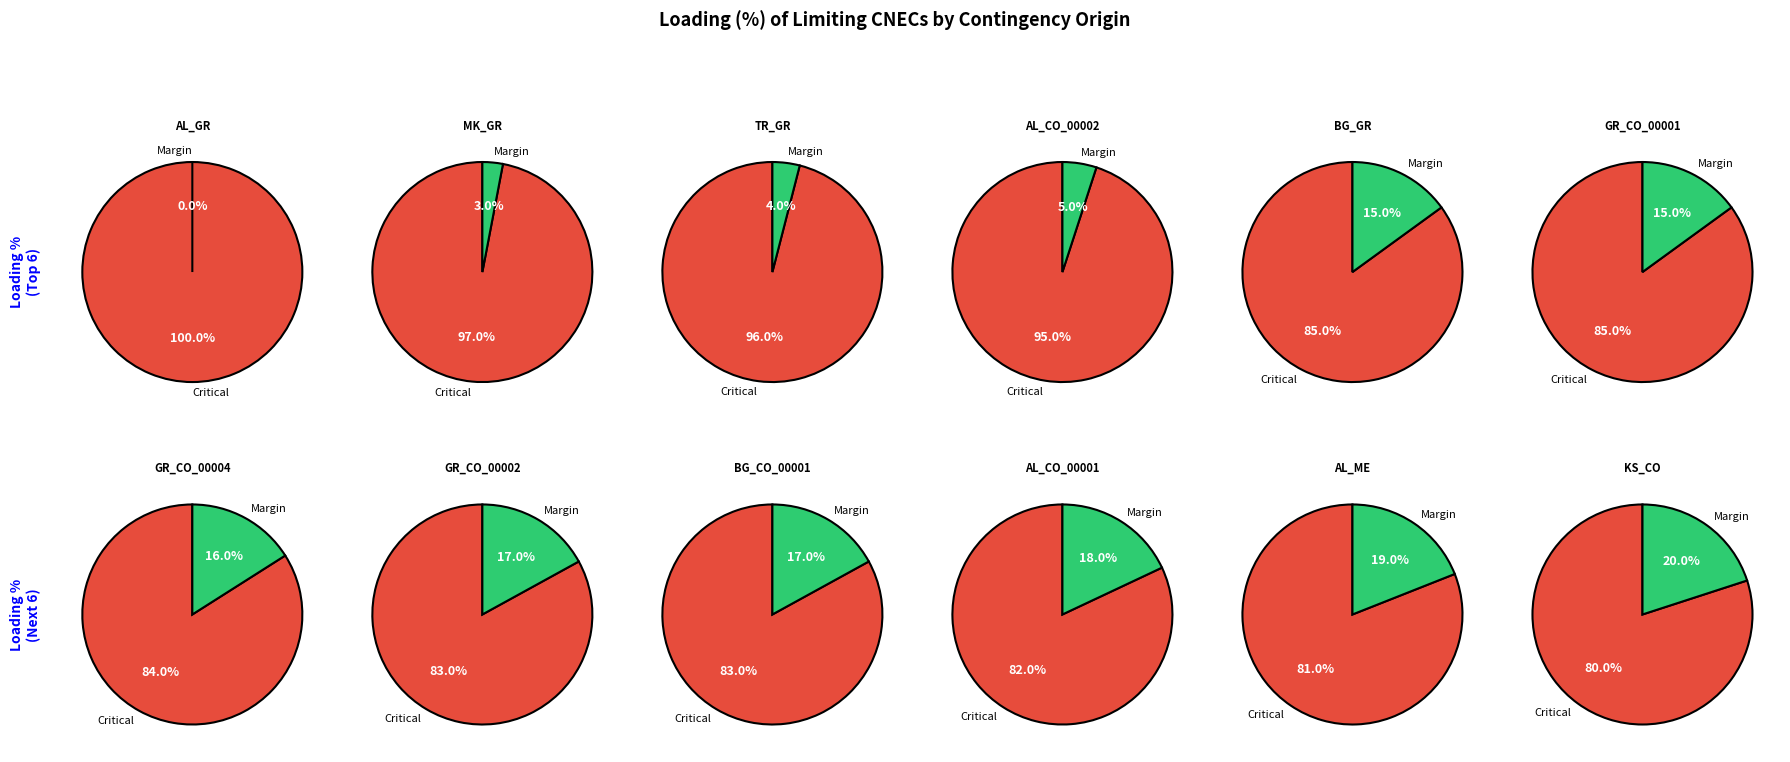

Count the number of slices in the pie.

12